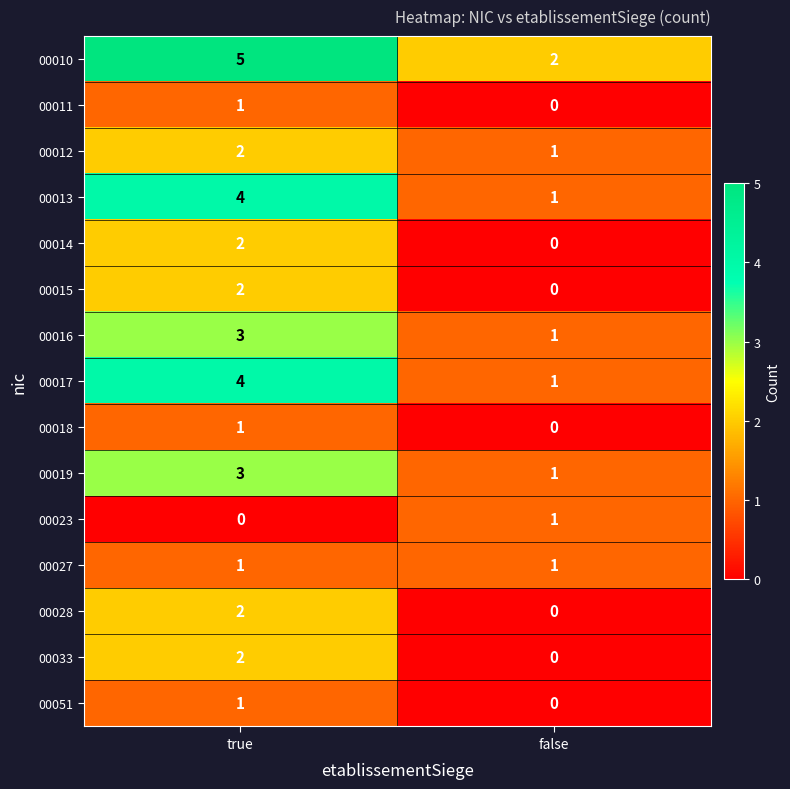

What is the difference between the 00010 values at true and false?

3